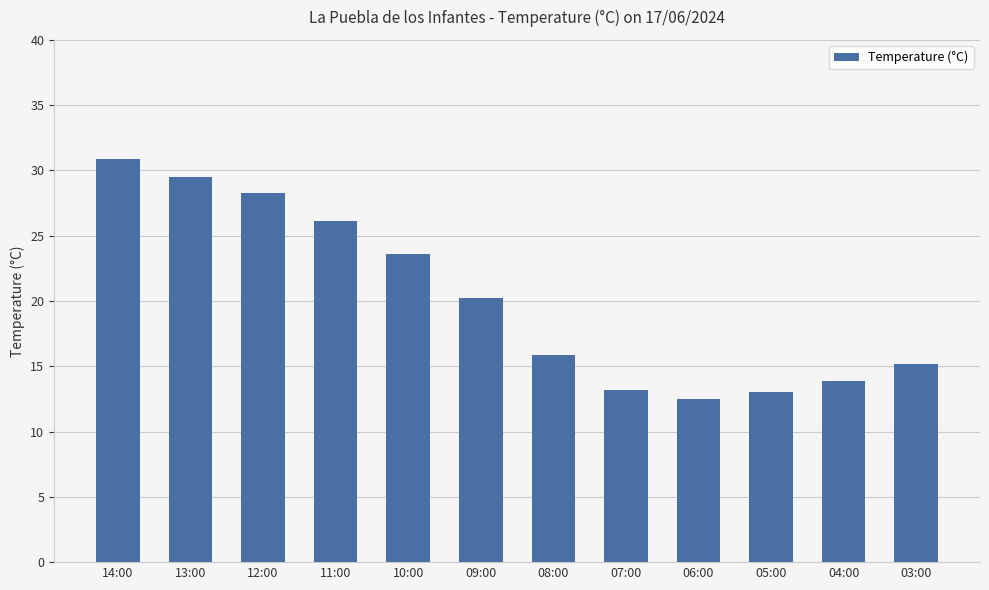

What position from the left is 03:00?

12